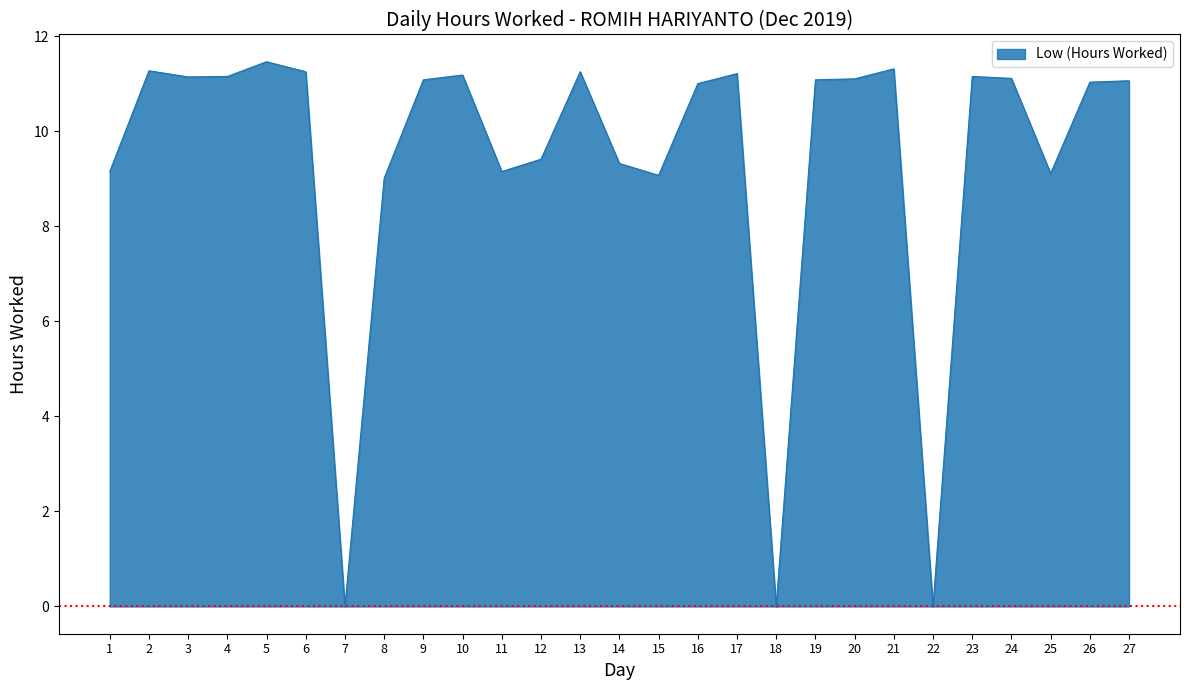

What is the maximum value shown in the chart?

11.5